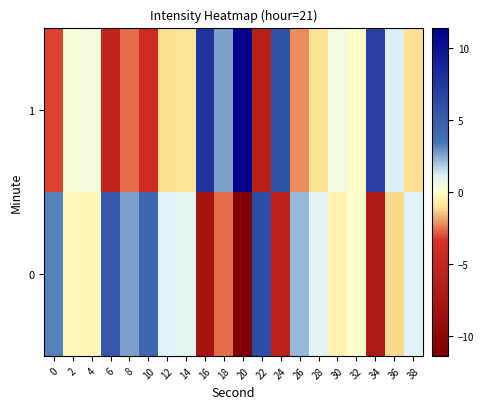

At which category is the sum across all series the highest?

10